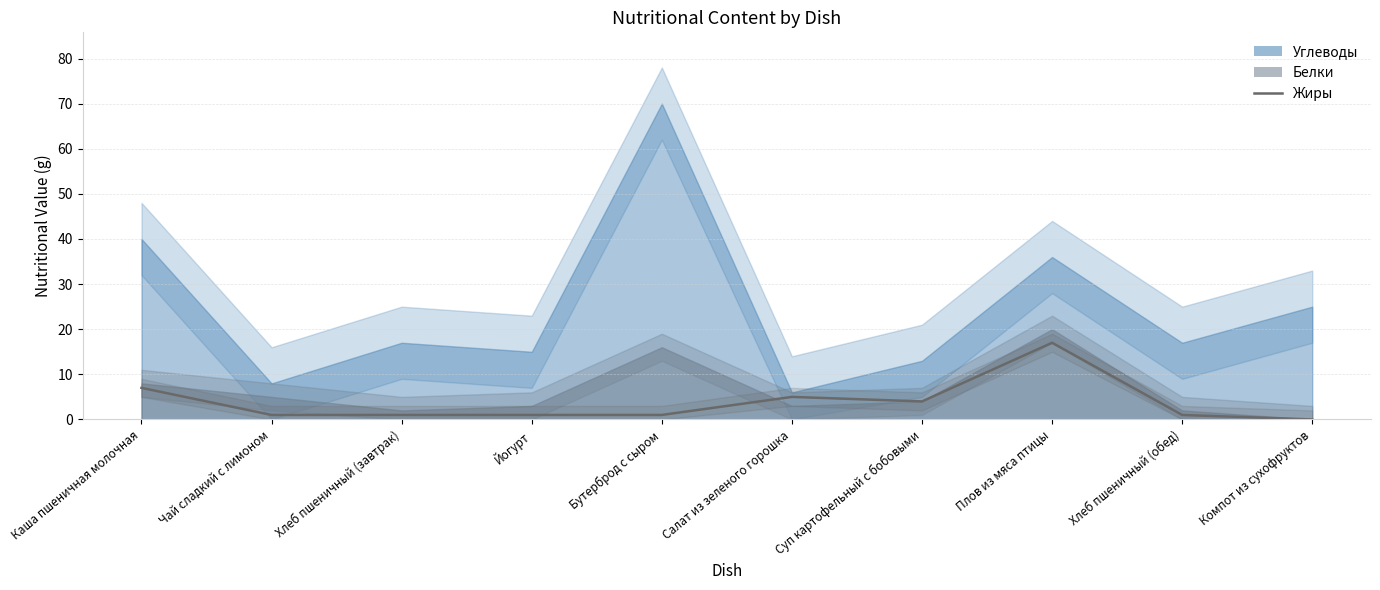

Between Йогурт and Хлеб пшеничный (завтрак), which is larger?

Йогурт